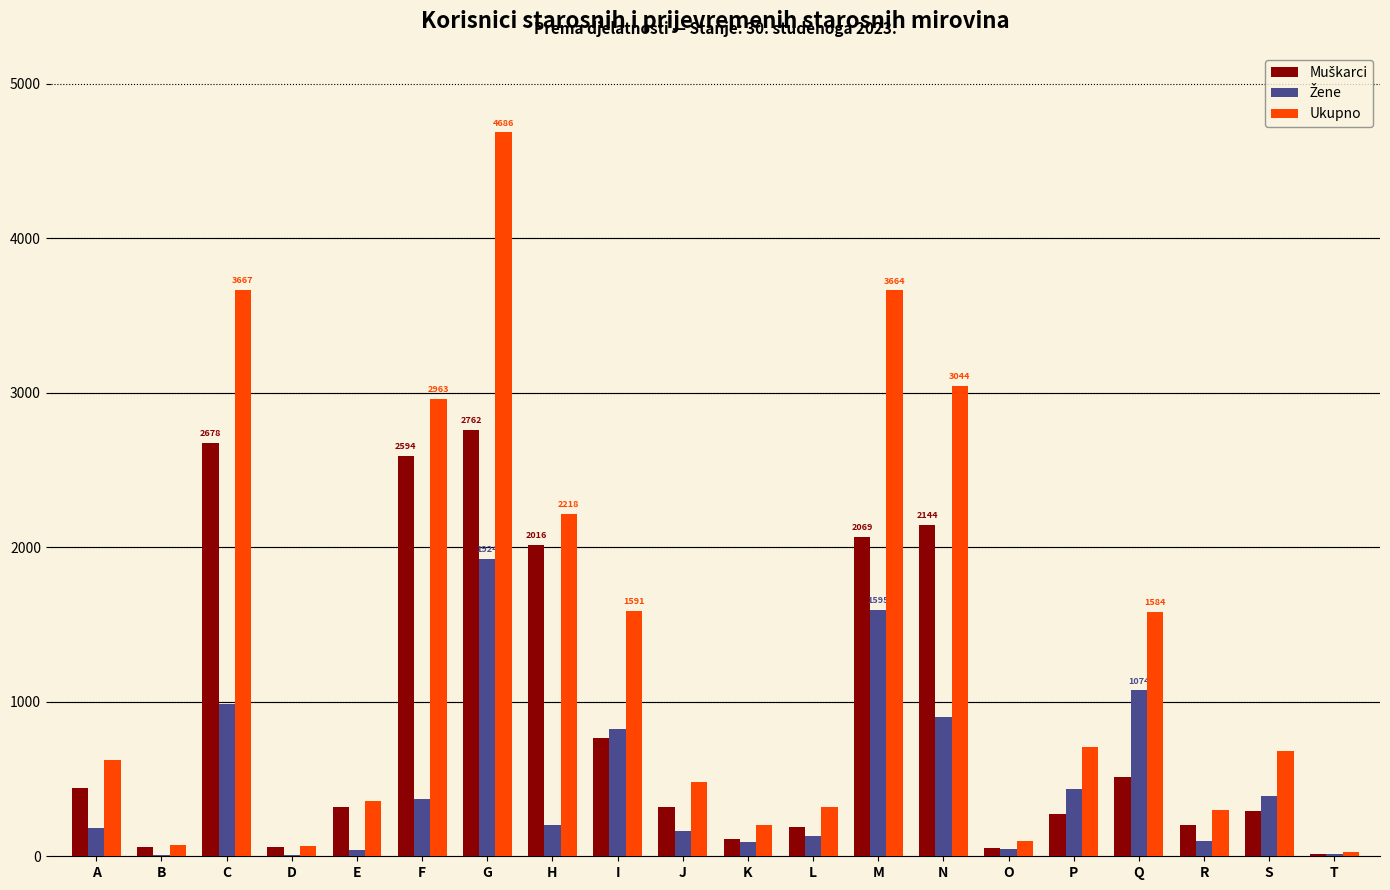

Count the number of categories in the chart.

20